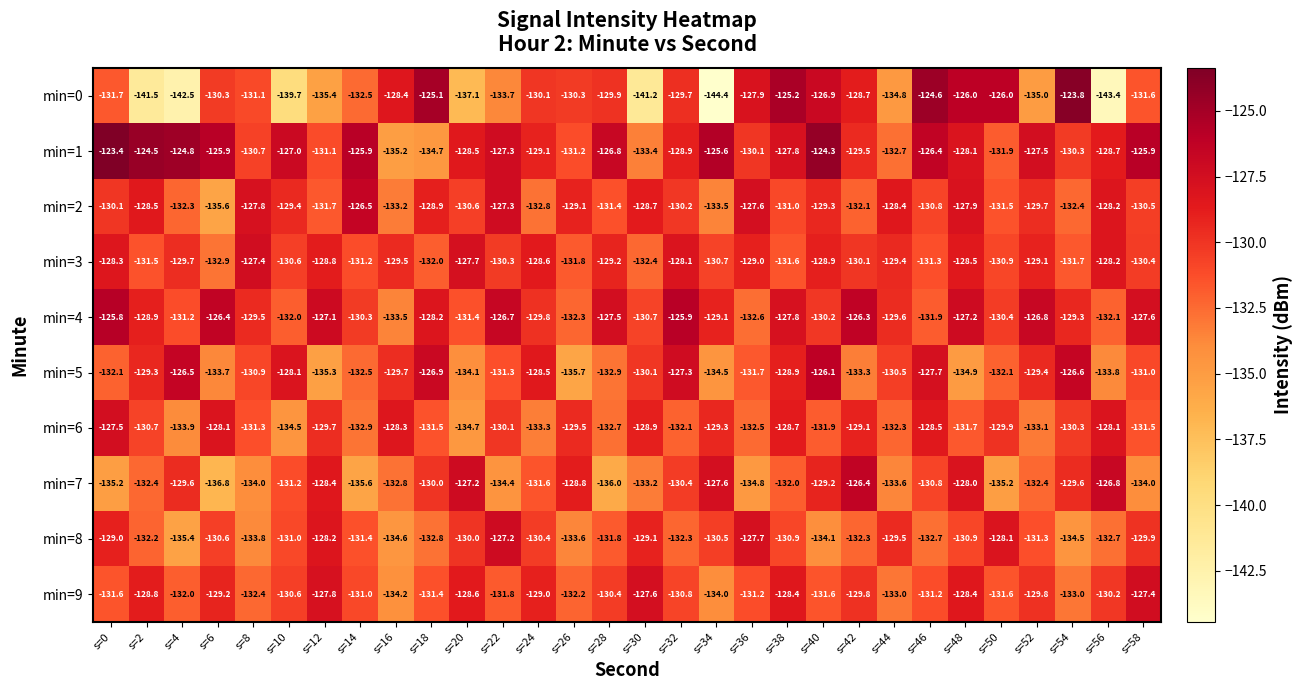

How many categories are shown in the chart?

30